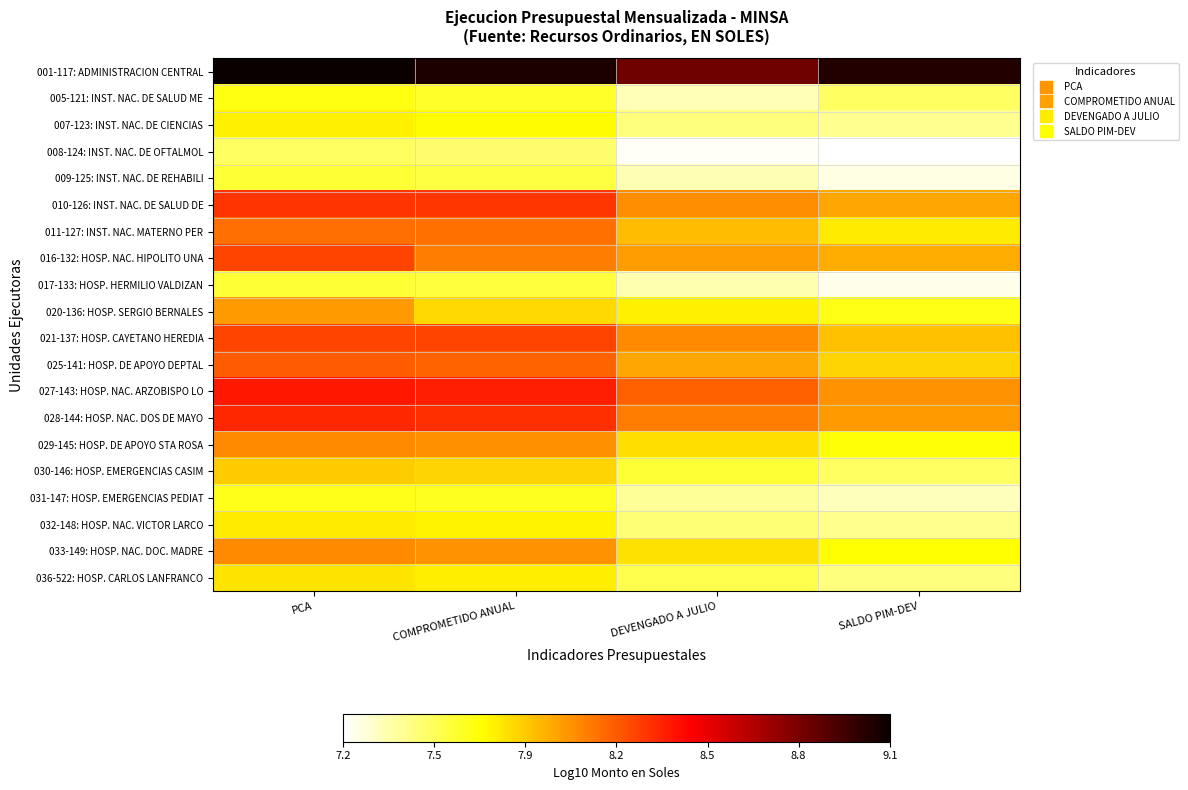

What is the greatest value displayed?

9.1